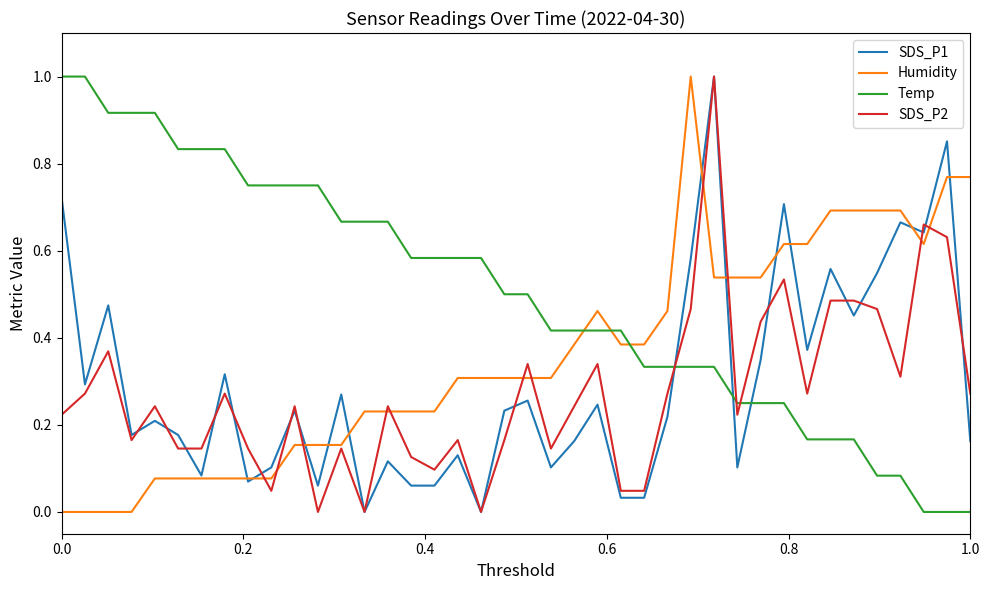

What is the highest value of the SDS_P2 series?

1.0